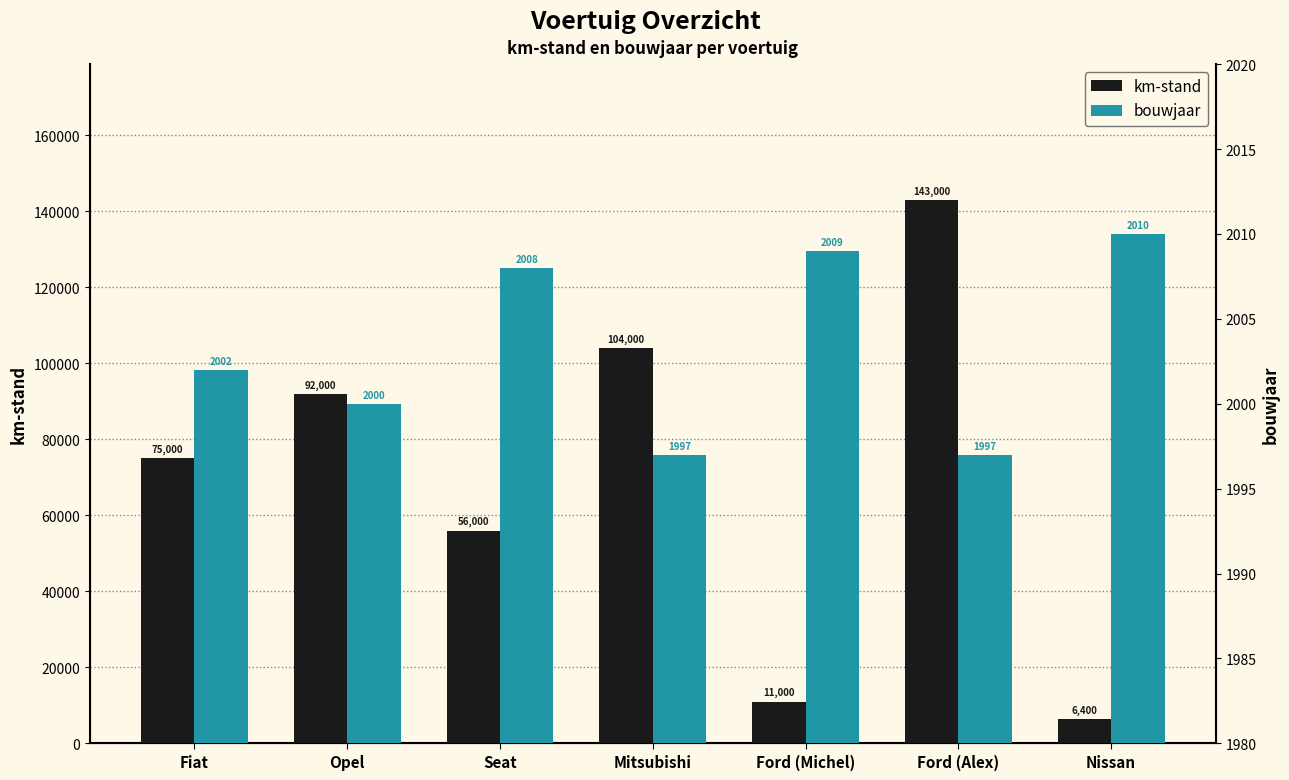

List the series in order of their overall mean, lowest first.

bouwjaar, km-stand